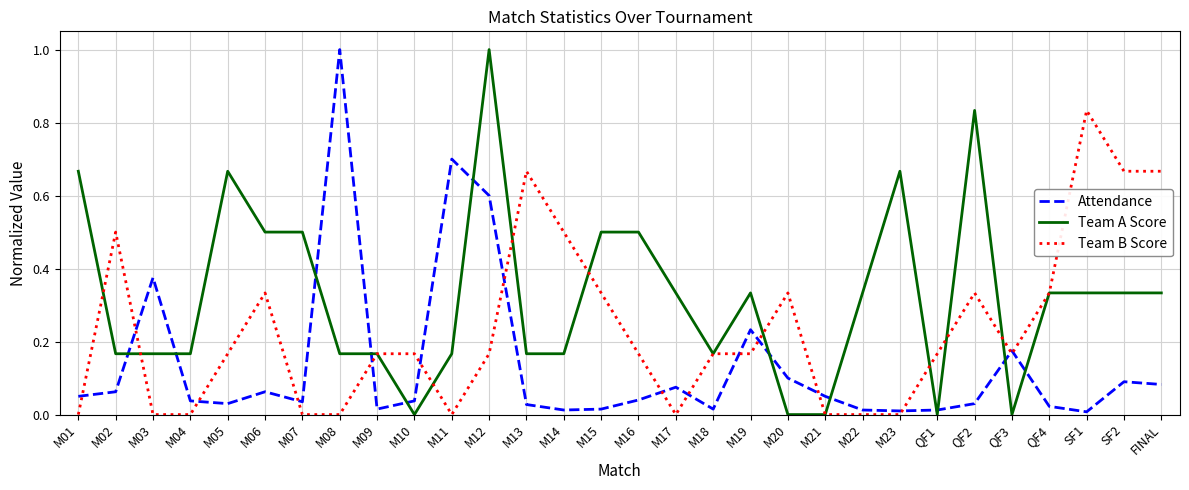

True or false: Attendance has more than 0 points higher than both neighbors.

True